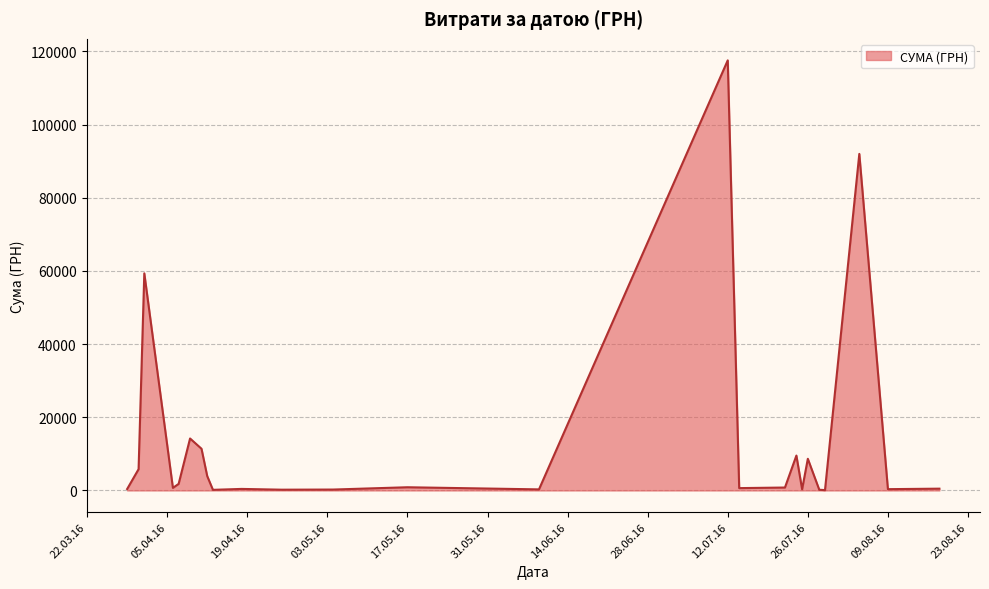

What is the difference between the second highest and minimum values?

91901.1